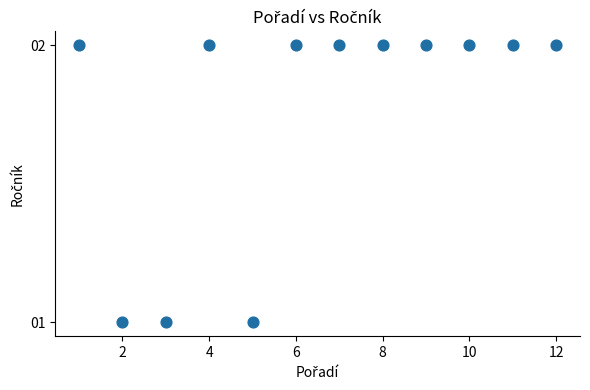

What is the range of X values (max minus min)?

11